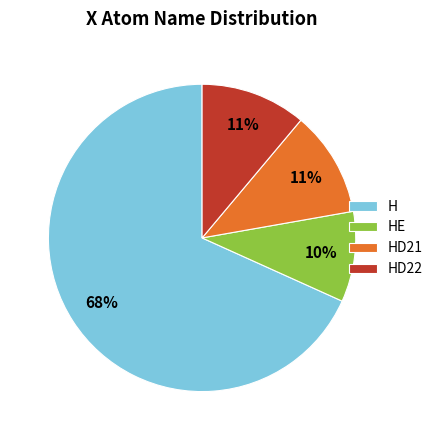

How many slices are in this pie chart?

4